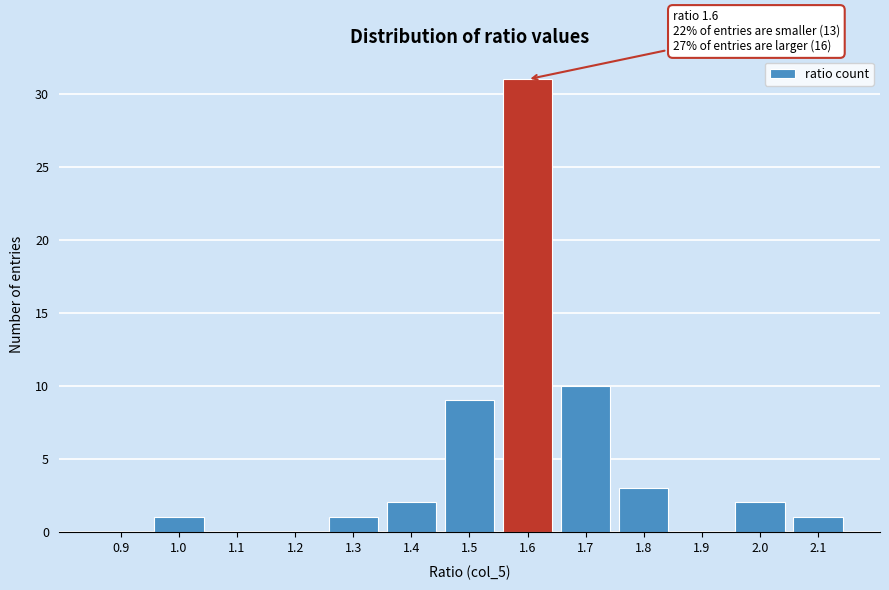

Reading left to right, what are all the values shown in this chart?

0.9=0	1.0=1	1.1=0	1.2=0	1.3=1	1.4=2	1.5=9	1.6=31	1.7=10	1.8=3	1.9=0	2.0=2	2.1=1